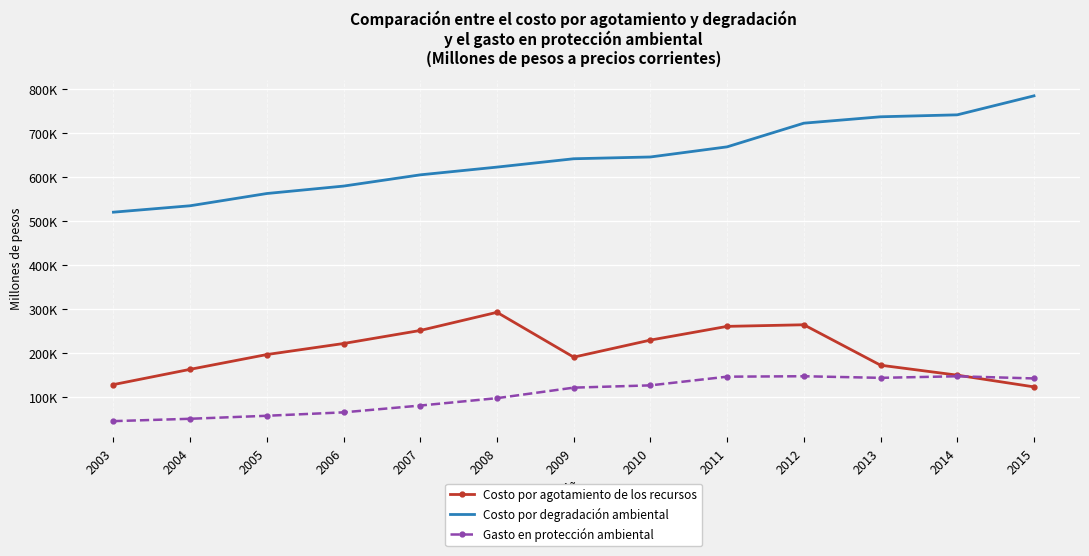

List the labels in order of Gasto en protección ambiental value, largest first.

2012, 2014, 2011, 2013, 2015, 2010, 2009, 2008, 2007, 2006, 2005, 2004, 2003